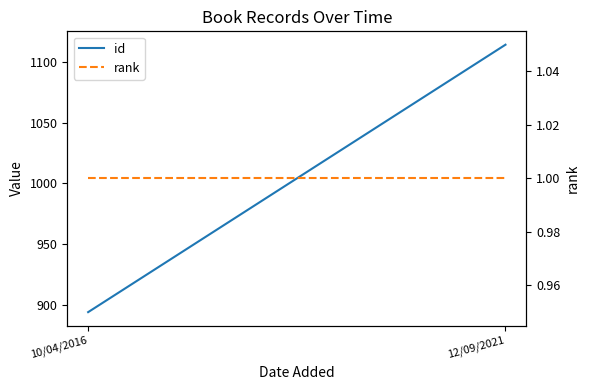

Which label corresponds to the largest value in the chart?

12/09/2021